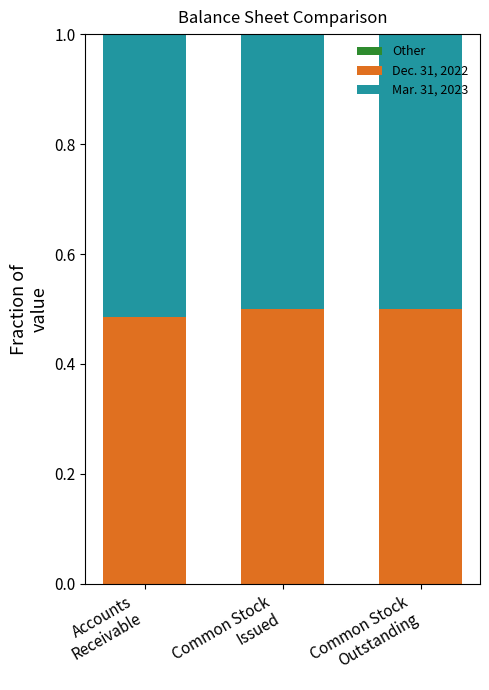

What is the average value of the Dec. 31, 2022 series?

0.5